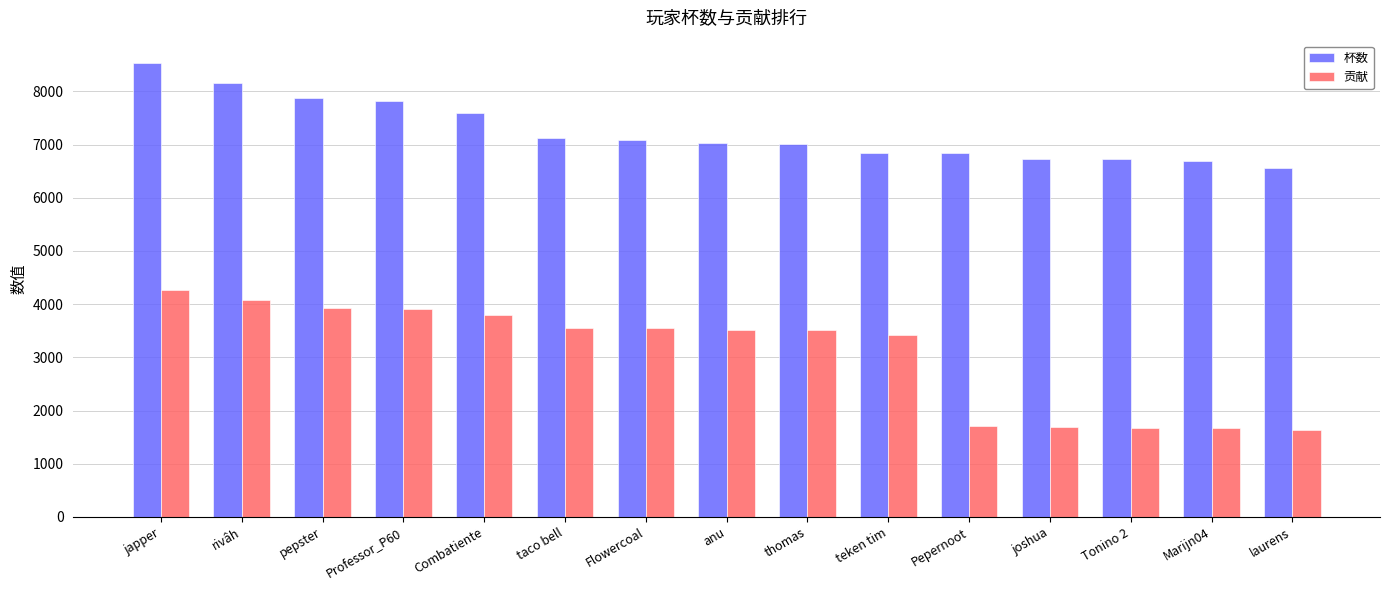

What are all the series names shown in the legend?

杯数, 贡献